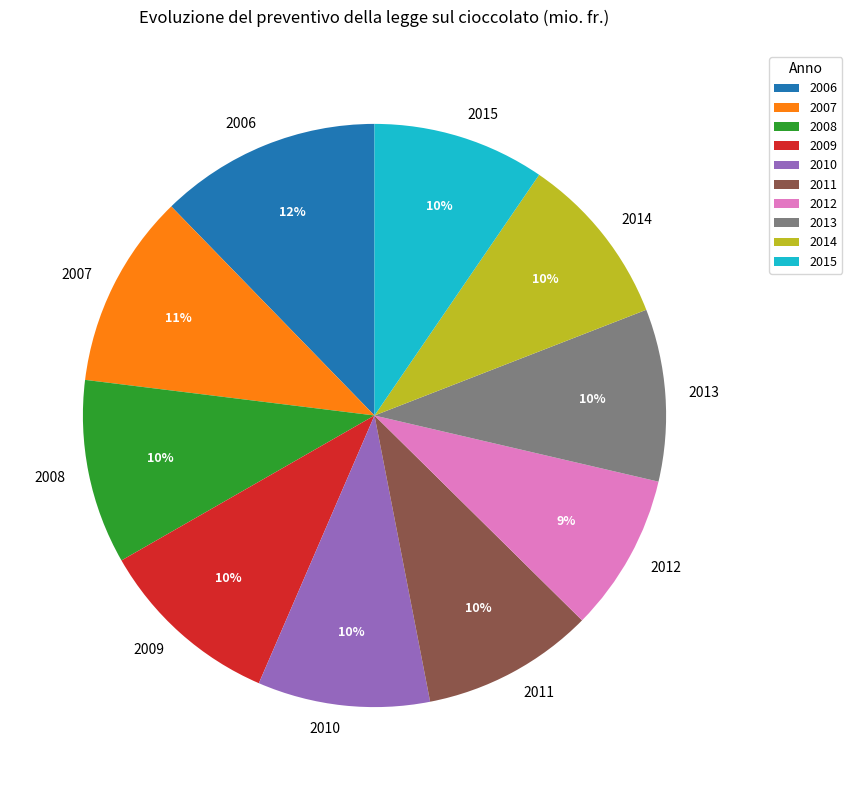

How many slices are in this pie chart?

10